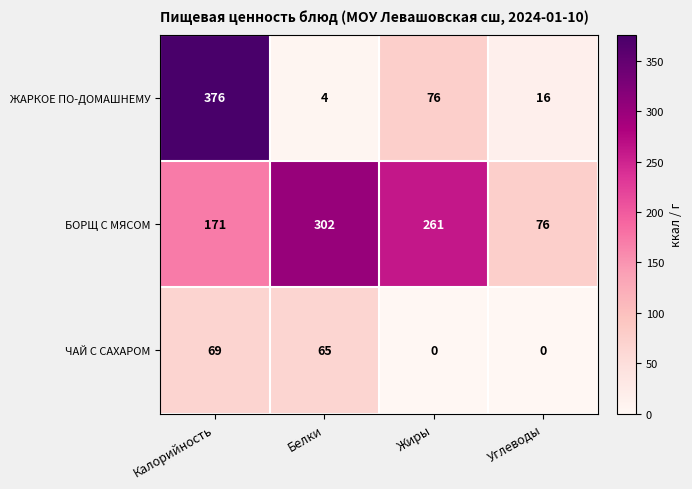

Reading left to right, list all the values displayed in this chart.

ЖАРКОЕ ПО-ДОМАШНЕМУ: 376	4	76	16
БОРЩ С МЯСОМ: 171	302	261	76
ЧАЙ С САХАРОМ: 69	65	0	0